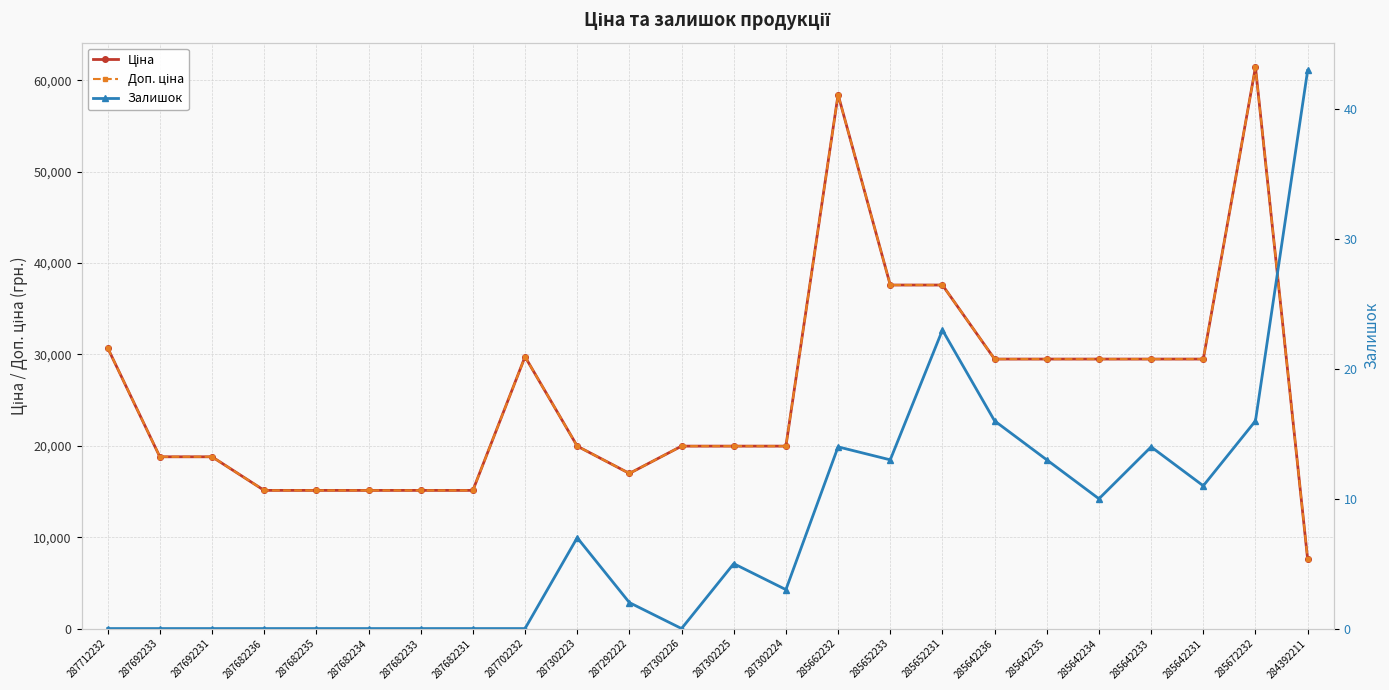

List the series in order of their peak value, highest first.

Ціна, Доп. ціна, Залишок